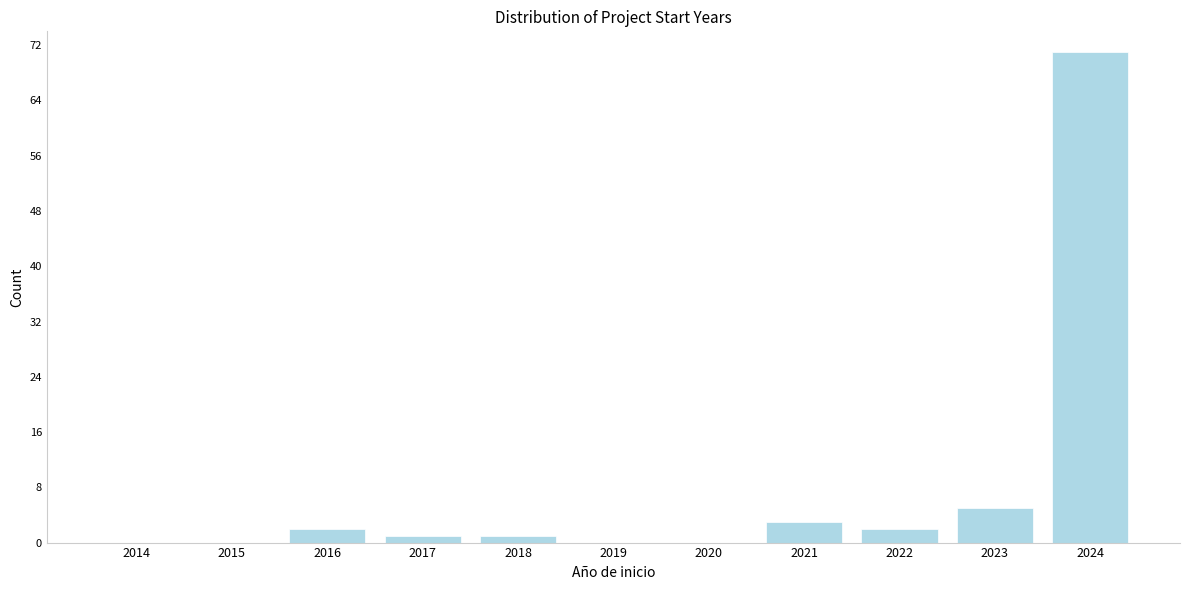

Reading left to right, what are all the values shown in this chart?

2014=0	2015=0	2016=2	2017=1	2018=1	2019=0	2020=0	2021=3	2022=2	2023=5	2024=71